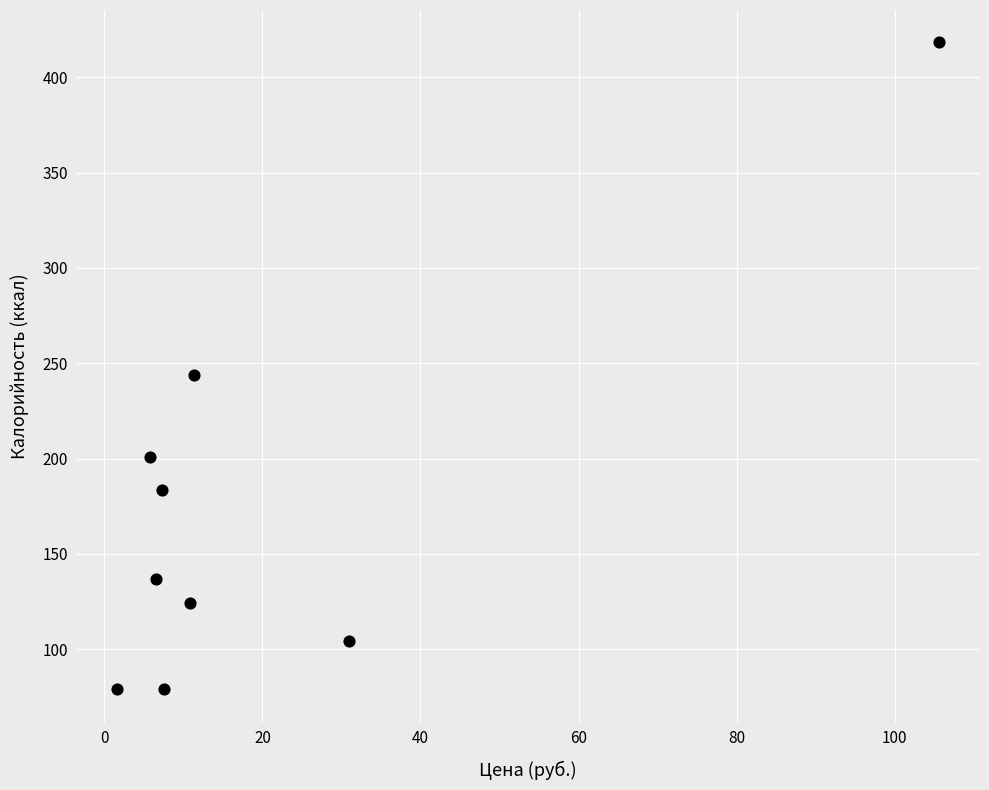

What Y value in the scatter plot is closest to 248?

243.9